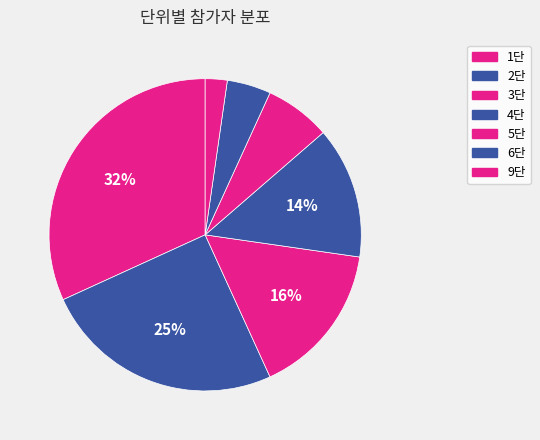

Which category has the smallest portion of the pie?

9단